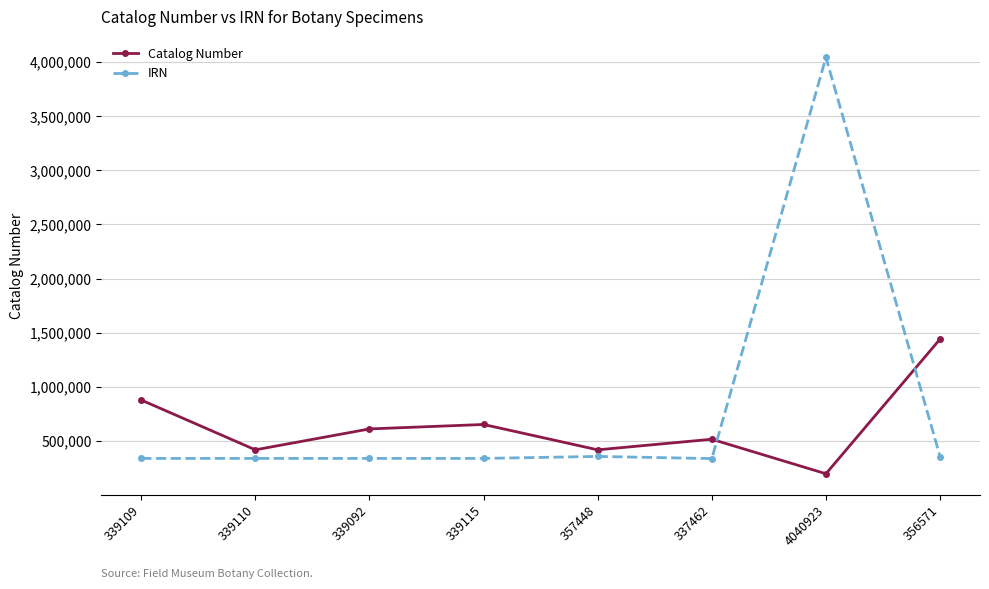

Is the value of Catalog Number at 357448 greater than the value of IRN at 356571?

Yes